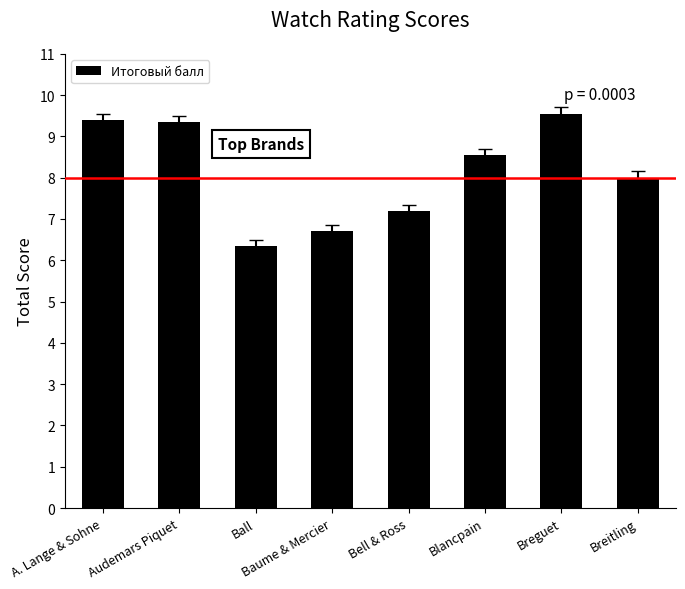

What is the sum of the values at Ball and Blancpain?

14.9